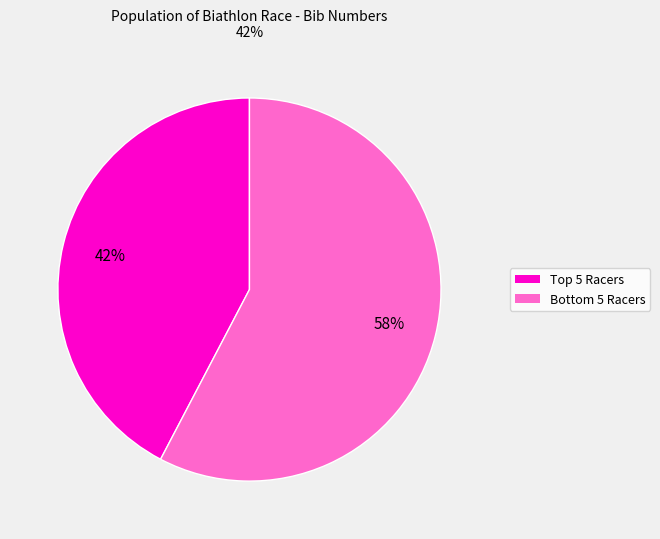

To the nearest percent, what is the average slice percentage?

50%